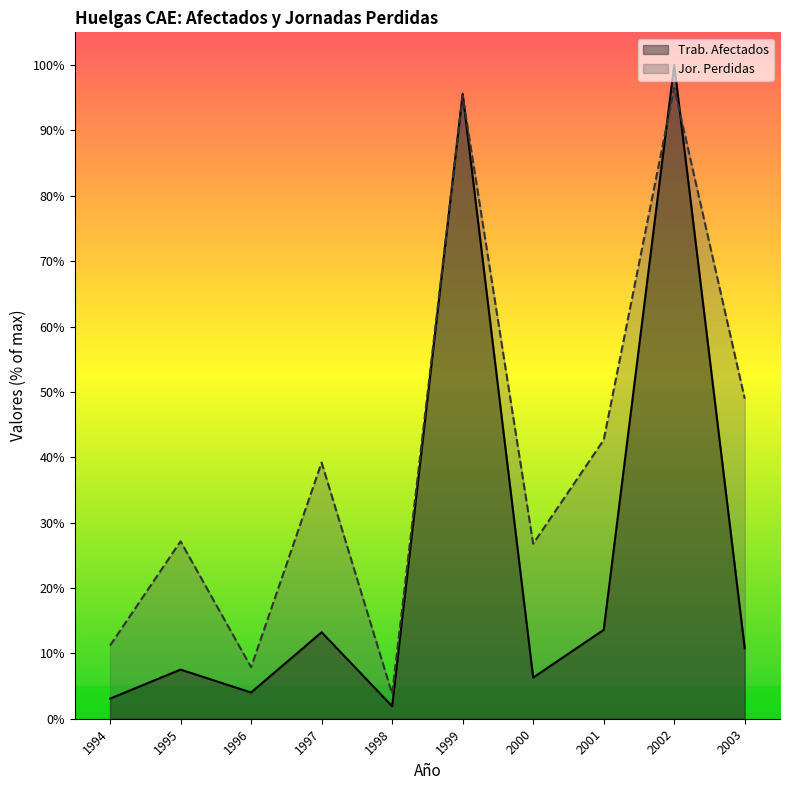

Reading left to right, list all the values displayed in this chart.

Trab. Afectados: 3.1	7.5	4.0	13.2	1.9	95.6	6.3	13.6	100.0	10.8
Jor. Perdidas: 11.2	27.1	7.9	39.2	3.8	95.3	26.8	42.6	96.5	49.0